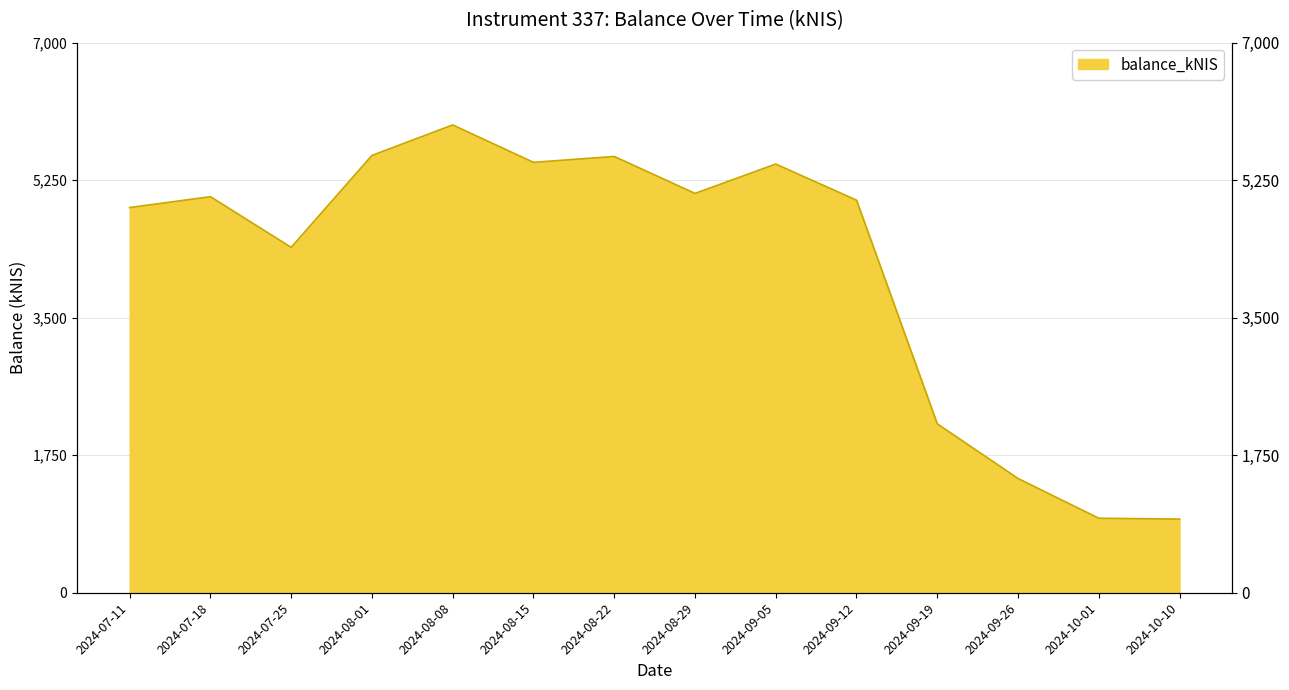

What is the difference between the maximum and minimum values?

5016.3